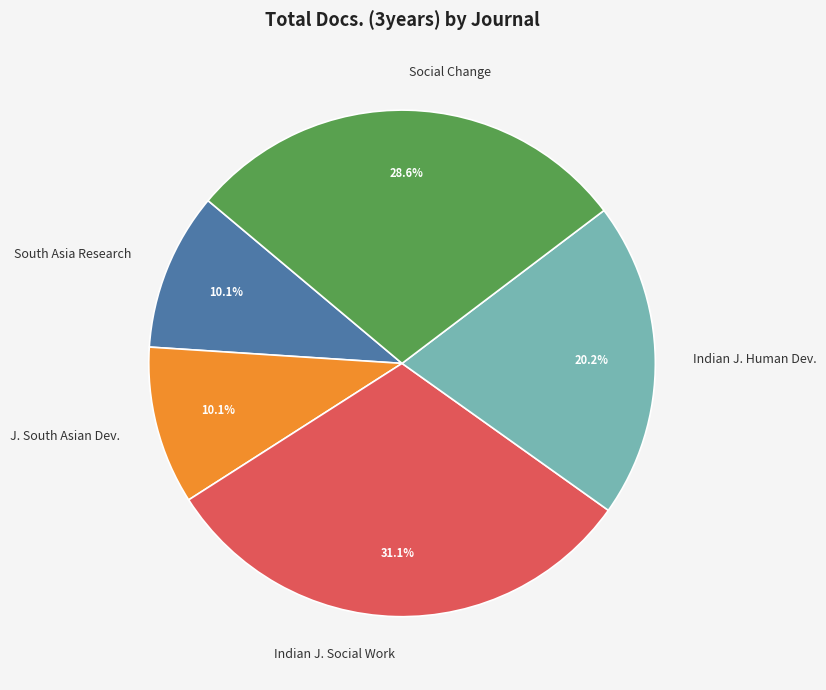

Does any single category account for the majority?

No